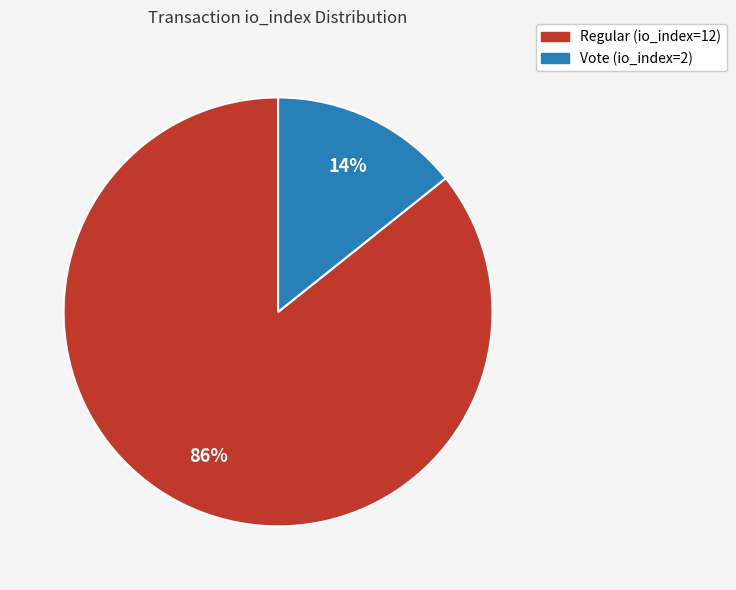

To the nearest percent, what is the average slice percentage?

50%